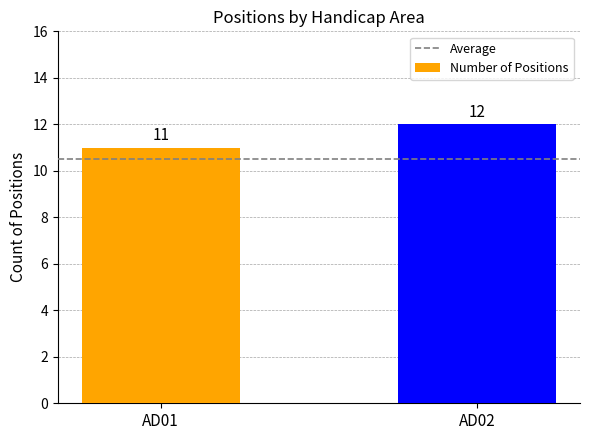

Does the chart contain any negative values?

No